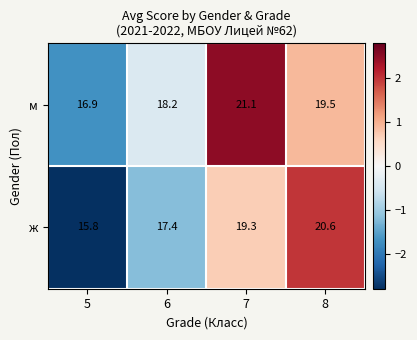

Between 6 and 7, which series saw the biggest shift?

м